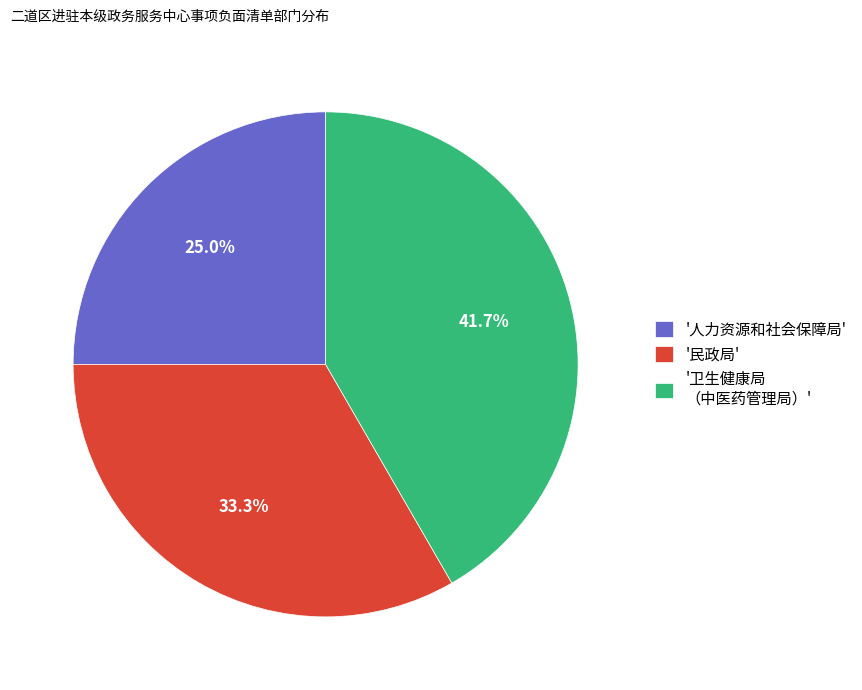

To the nearest percent, what is the difference between the largest and smallest slice percentages?

17%